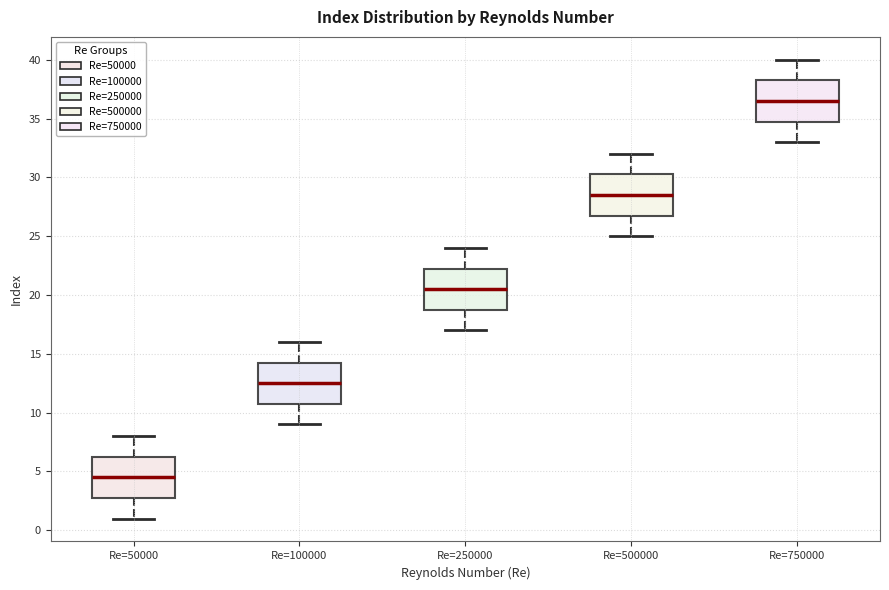

Which box has the highest median line?

Re=750000